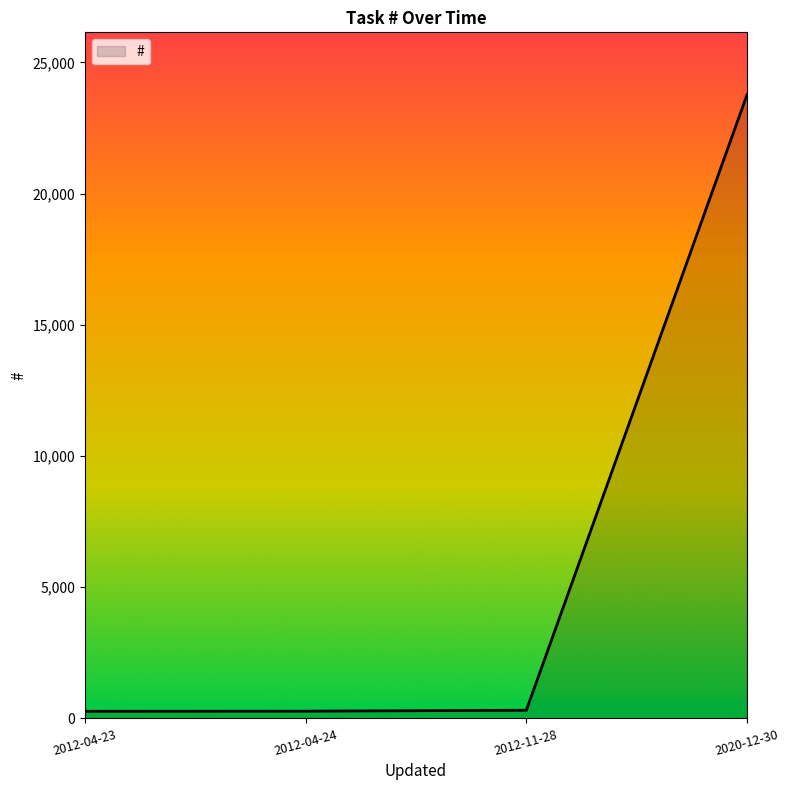

The chart shows a value of 271 at 2012-04-23. True or false?

True